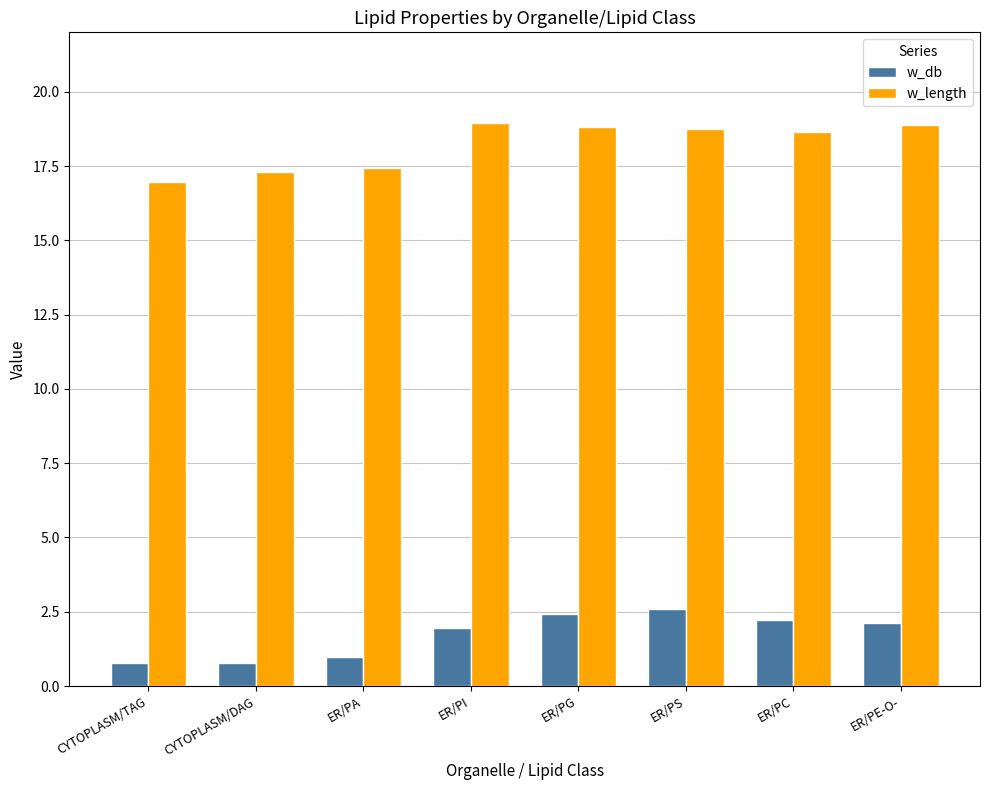

What is the difference between the maximum and second lowest values in the w_db series?

1.8